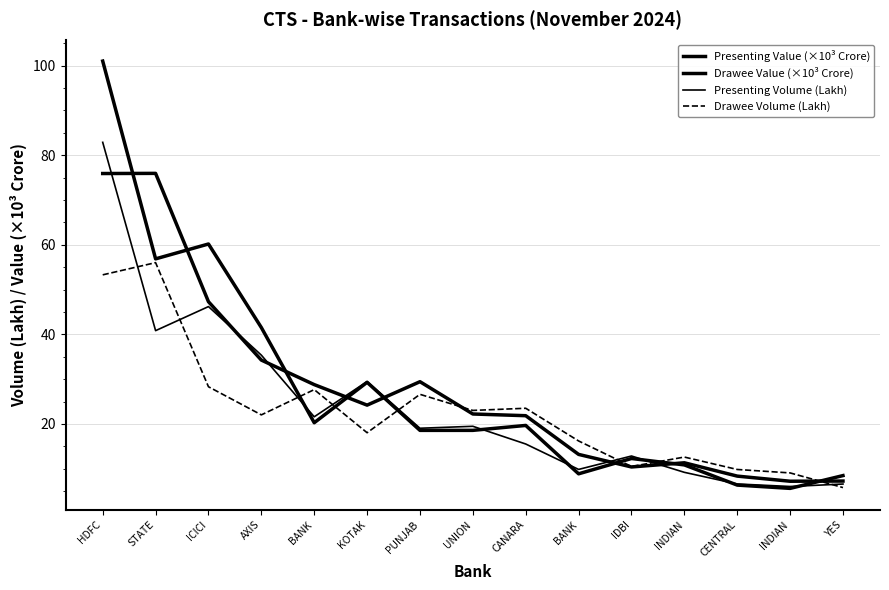

Which series has the widest spread of values?

Presenting Value (×10³ Crore)